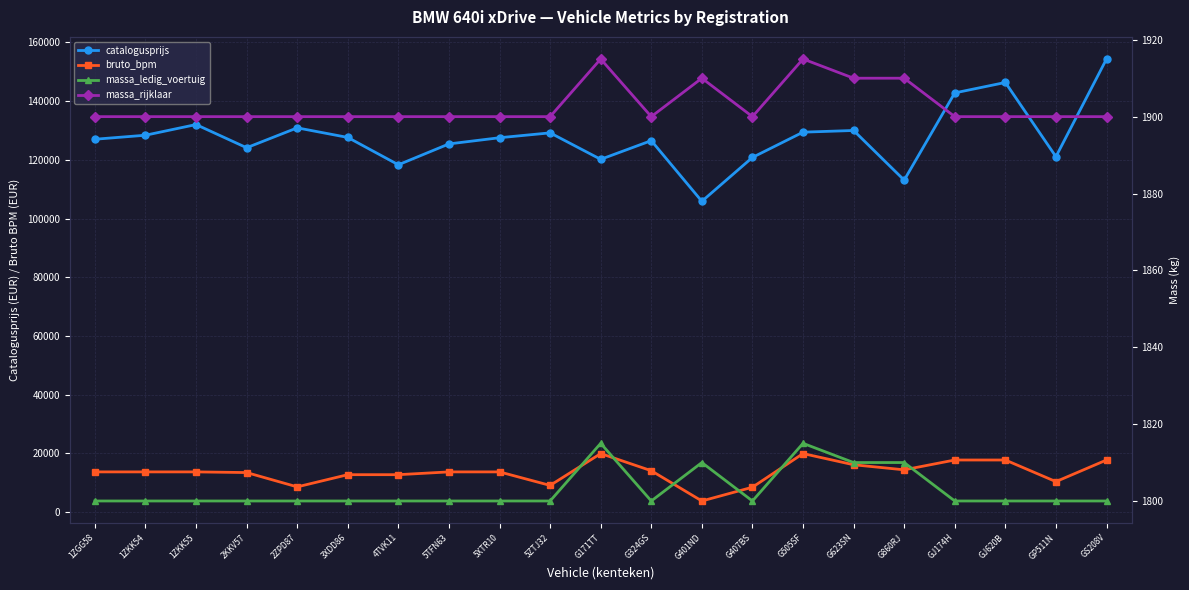

What is the sum of the catalogusprijs values at 2ZPD87 and GS208V?

285286